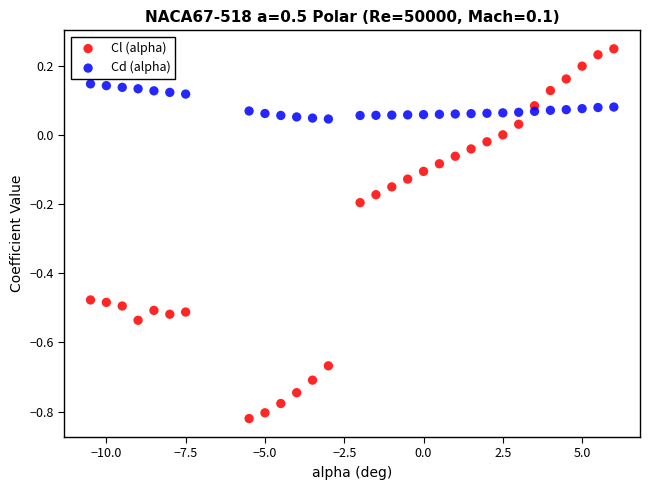

Across all data points, what is the range of X values (max minus min)?

16.5